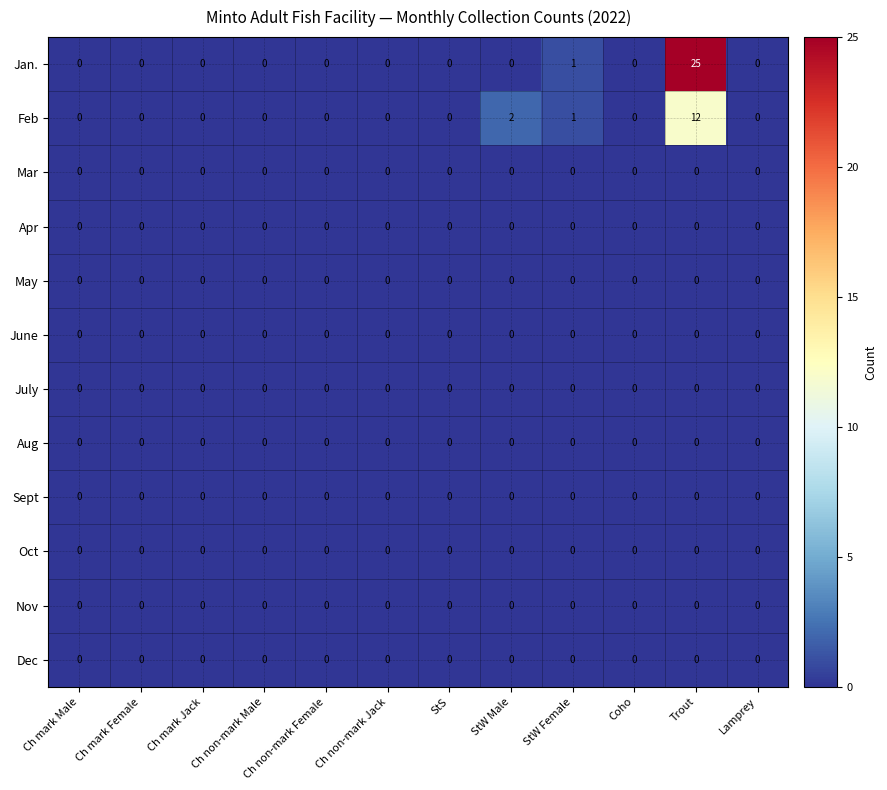

What is the spread (max minus min) of values at Trout?

25